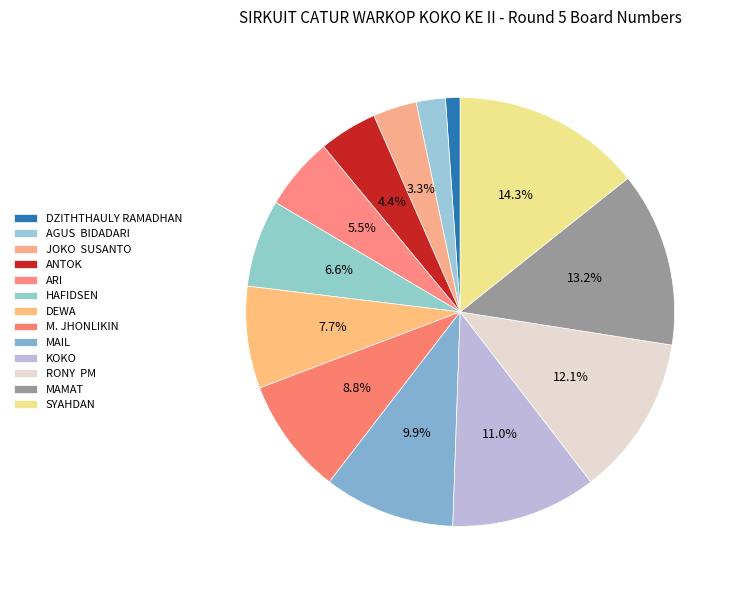

Which slice is the largest?

SYAHDAN